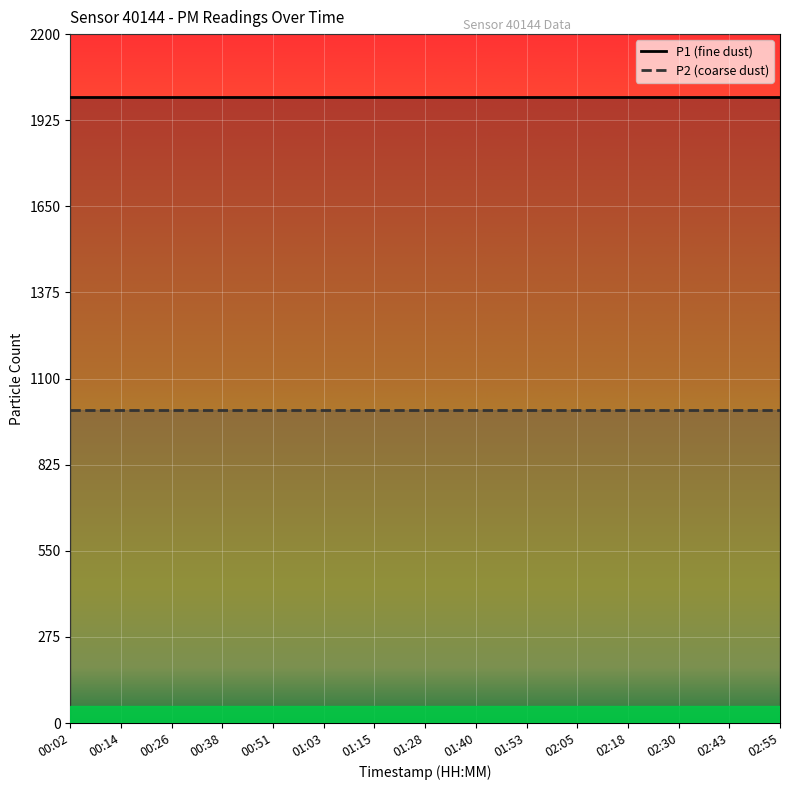

At which label does P2 line reach its minimum?

00:02